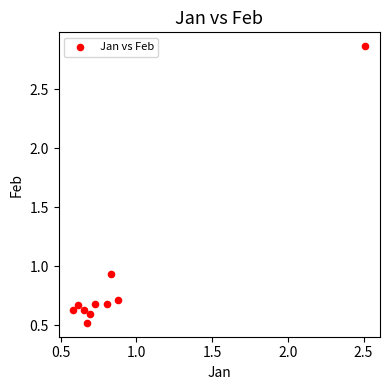

What is the range of Y values (max minus min)?

2.3